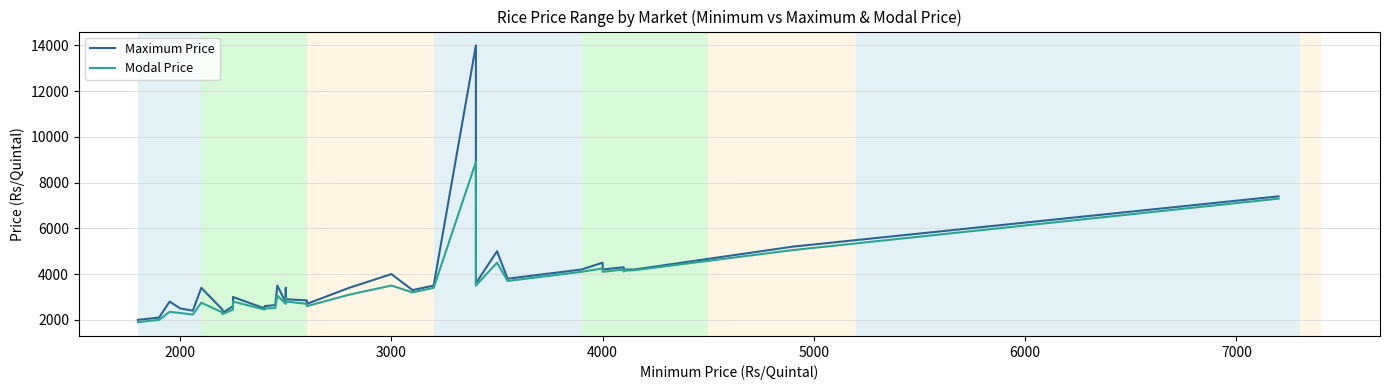

In Modal Price, how many points are lower than both neighbors (excluding endpoints)?

10